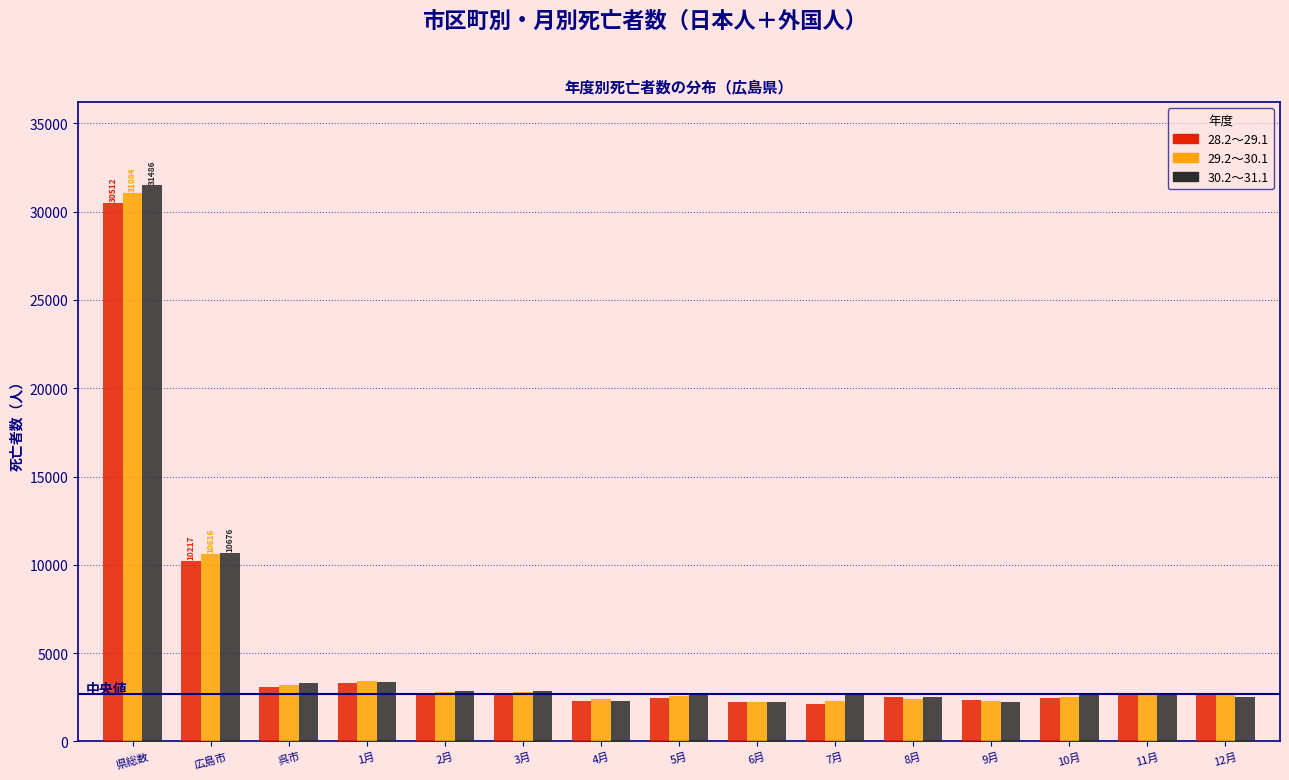

What is the difference between the maximum and minimum values in the 29.2～30.1 series?

28839